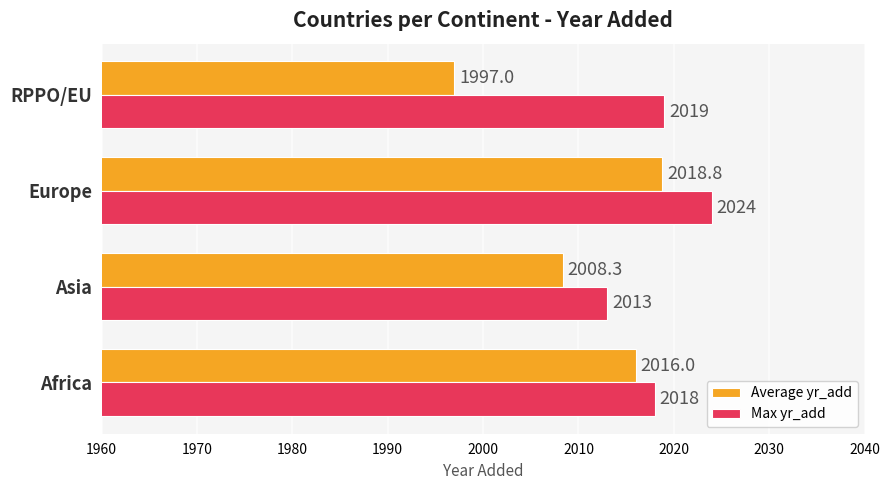

What is the difference between the Max yr_add values at Asia and Europe?

11.0